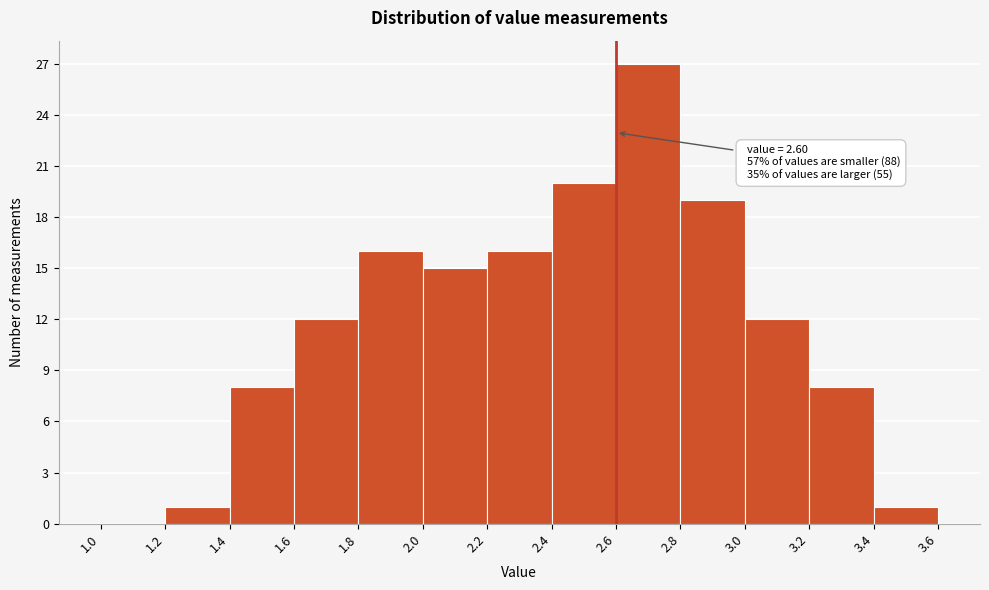

Which range on the x-axis has the tallest bar?

2.6 to 2.8